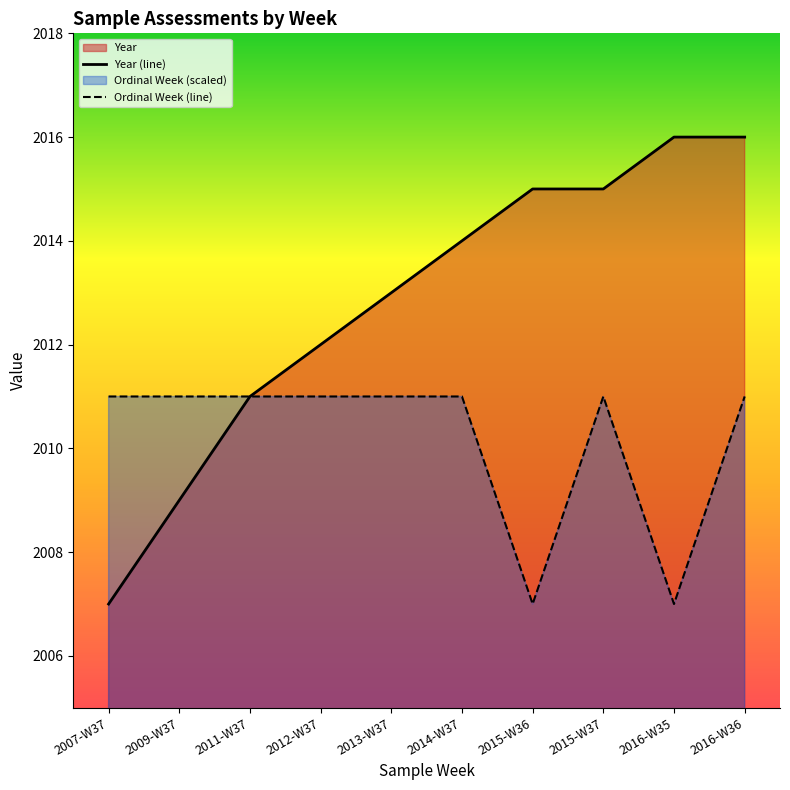

Reading left to right, transcribe all the data shown in this chart.

Year (line): 2007	2009	2011	2012	2013	2014	2015	2015	2016	2016
Ordinal Week (line): 2011	2011	2011	2011	2011	2011	2007	2011	2007	2011